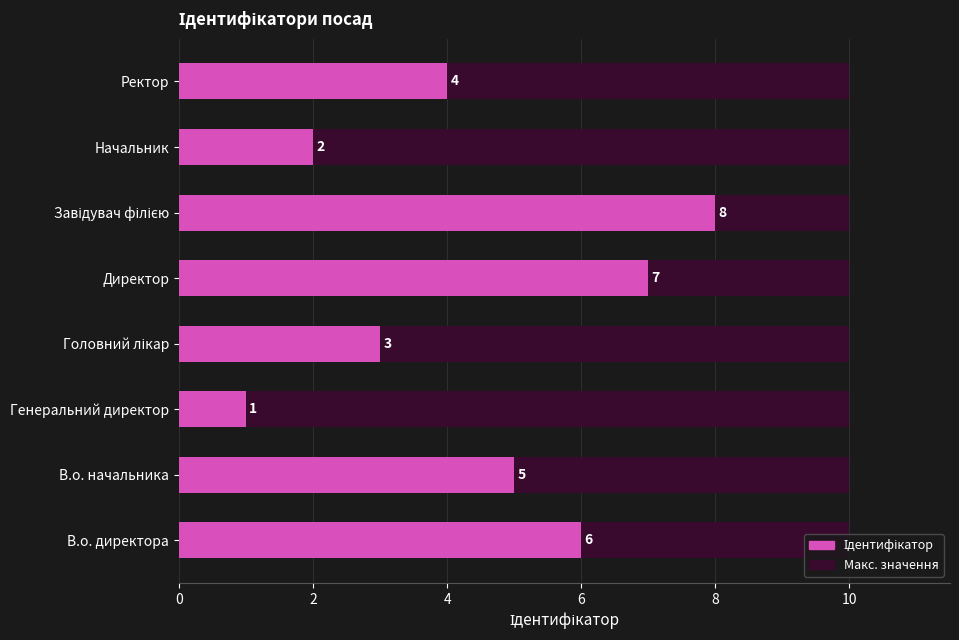

How many bars are there in total?

8